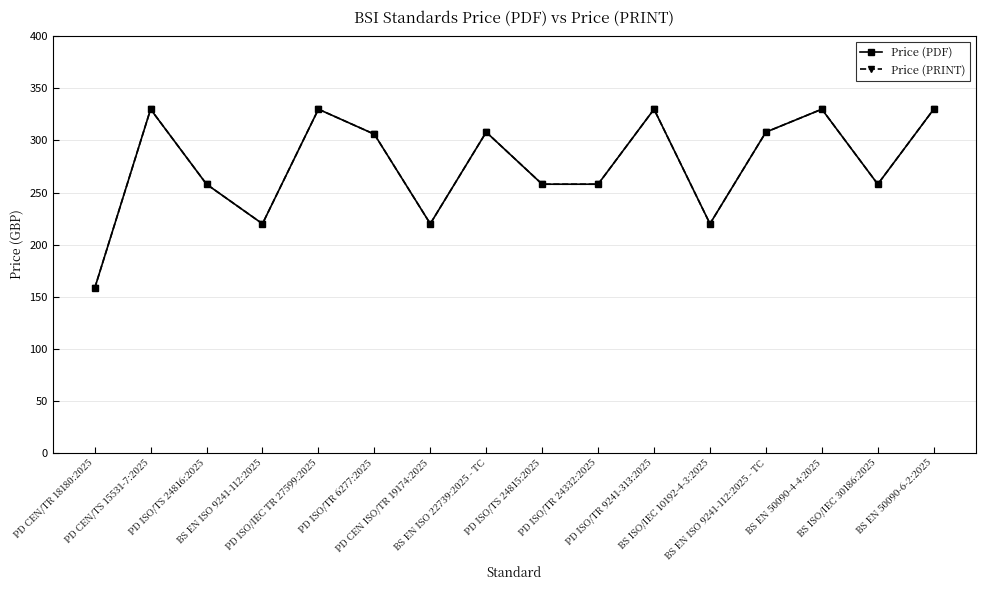

Is this an area chart (filled region under the line)?

No